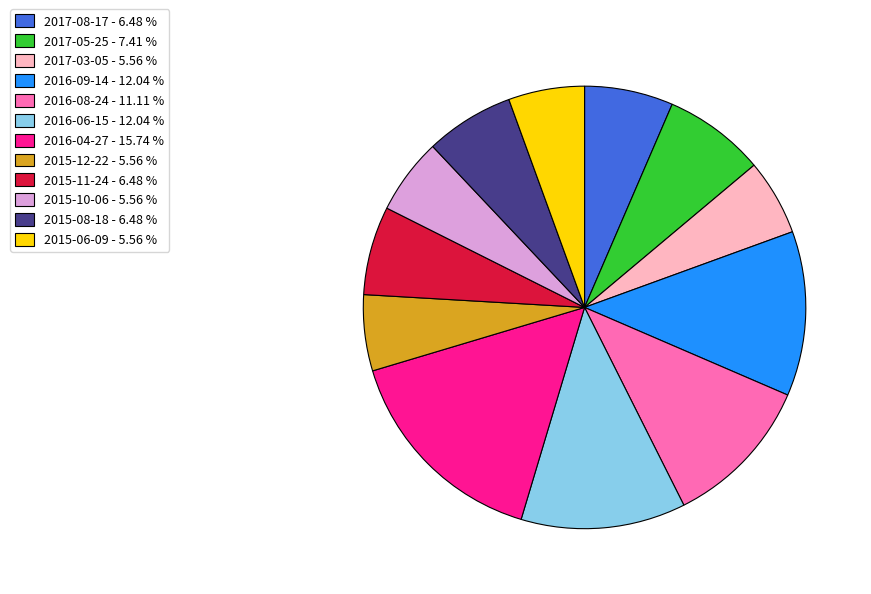

Between 2015-08-18 - 6.48 % and 2016-08-24 - 11.11 %, which is larger?

2016-08-24 - 11.11 %